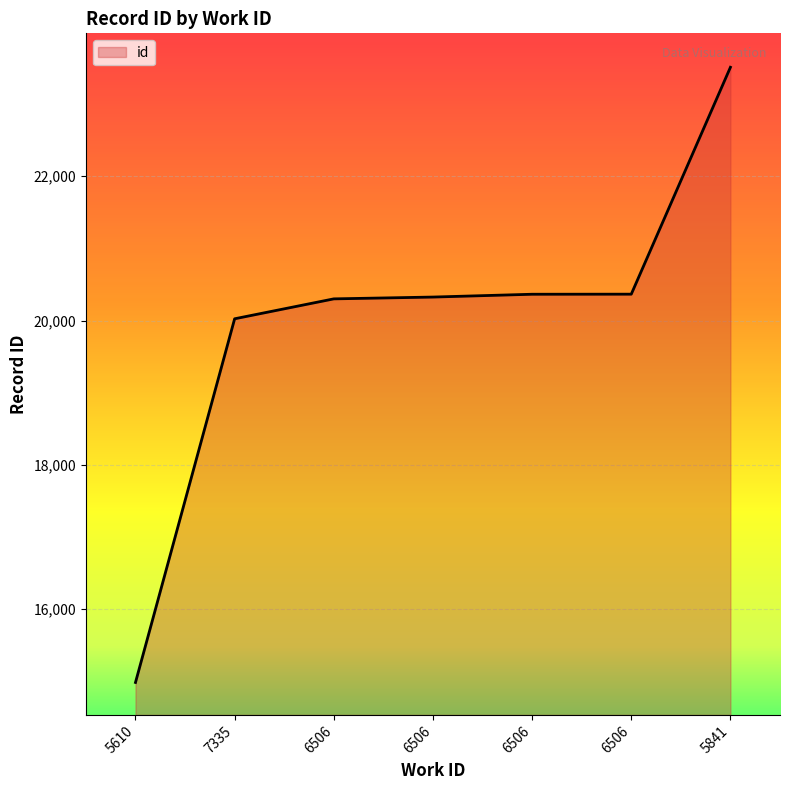

What is the minimum value shown in the chart?

14986